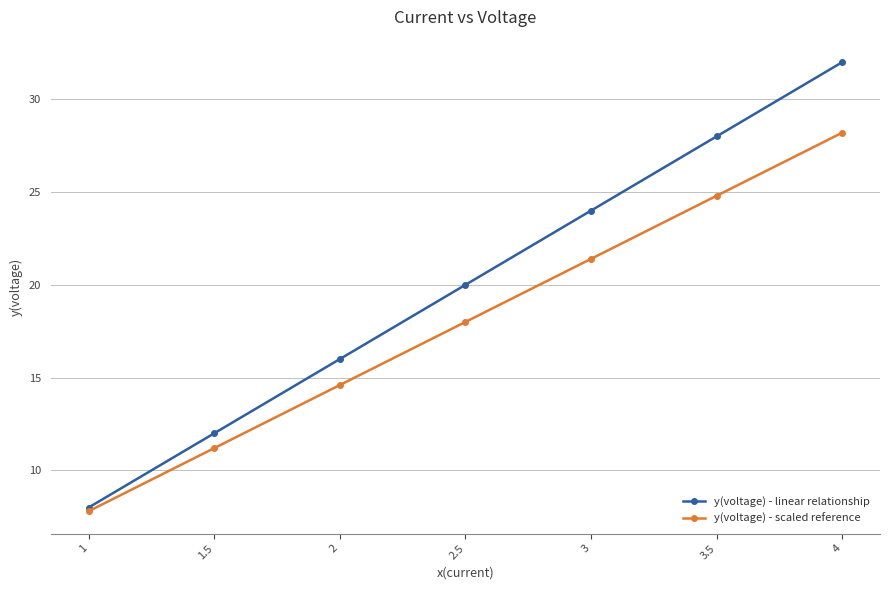

At which category is the sum across all series the highest?

4